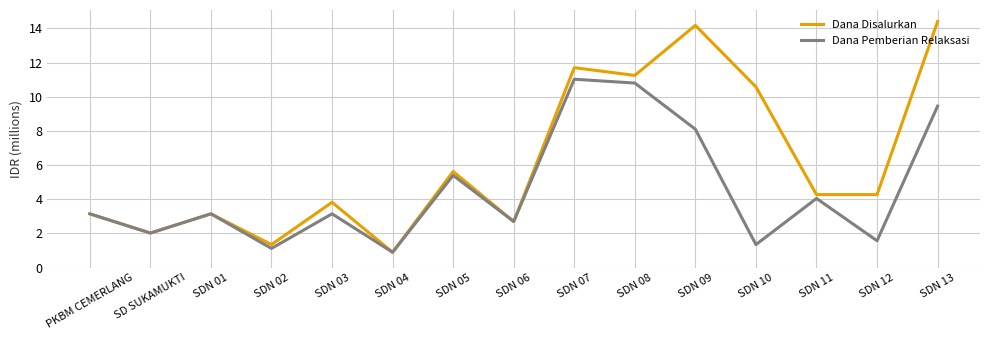

Which category has the lowest value in the Dana Disalurkan series?

SDN 04